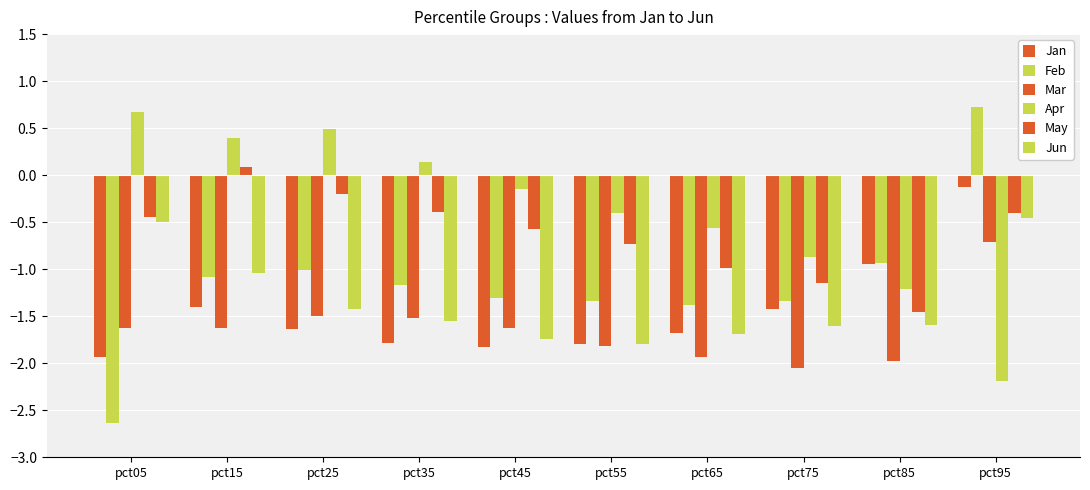

Reading left to right, list all the values displayed in this chart.

Jan: pct05=-1.9	pct15=-1.4	pct25=-1.6	pct35=-1.8	pct45=-1.8	pct55=-1.8	pct65=-1.7	pct75=-1.4	pct85=-0.9	pct95=-0.1
Feb: pct05=-2.6	pct15=-1.1	pct25=-1.0	pct35=-1.2	pct45=-1.3	pct55=-1.3	pct65=-1.4	pct75=-1.3	pct85=-0.9	pct95=0.7
Mar: pct05=-1.6	pct15=-1.6	pct25=-1.5	pct35=-1.5	pct45=-1.6	pct55=-1.8	pct65=-1.9	pct75=-2.1	pct85=-2.0	pct95=-0.7
Apr: pct05=0.7	pct15=0.4	pct25=0.5	pct35=0.1	pct45=-0.1	pct55=-0.4	pct65=-0.6	pct75=-0.9	pct85=-1.2	pct95=-2.2
May: pct05=-0.4	pct15=0.1	pct25=-0.2	pct35=-0.4	pct45=-0.6	pct55=-0.7	pct65=-1.0	pct75=-1.1	pct85=-1.5	pct95=-0.4
Jun: pct05=-0.5	pct15=-1.0	pct25=-1.4	pct35=-1.6	pct45=-1.7	pct55=-1.8	pct65=-1.7	pct75=-1.6	pct85=-1.6	pct95=-0.5